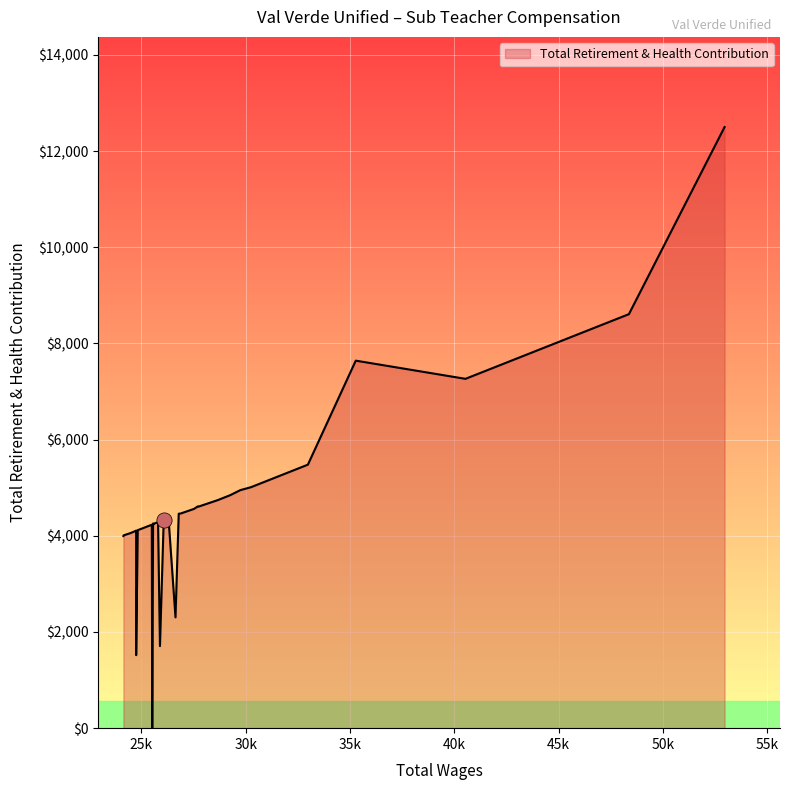

Which has a higher value, 25575 or 25560?

25560